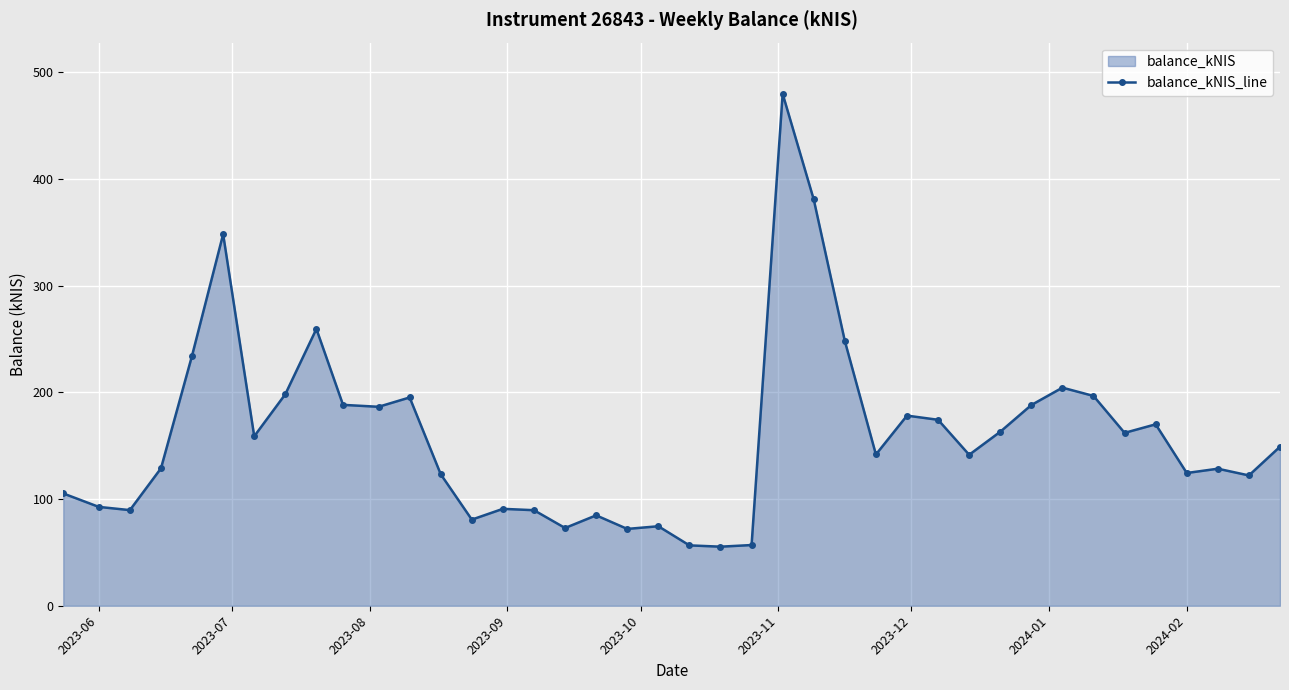

What is the difference between the second highest and second lowest values?

324.0